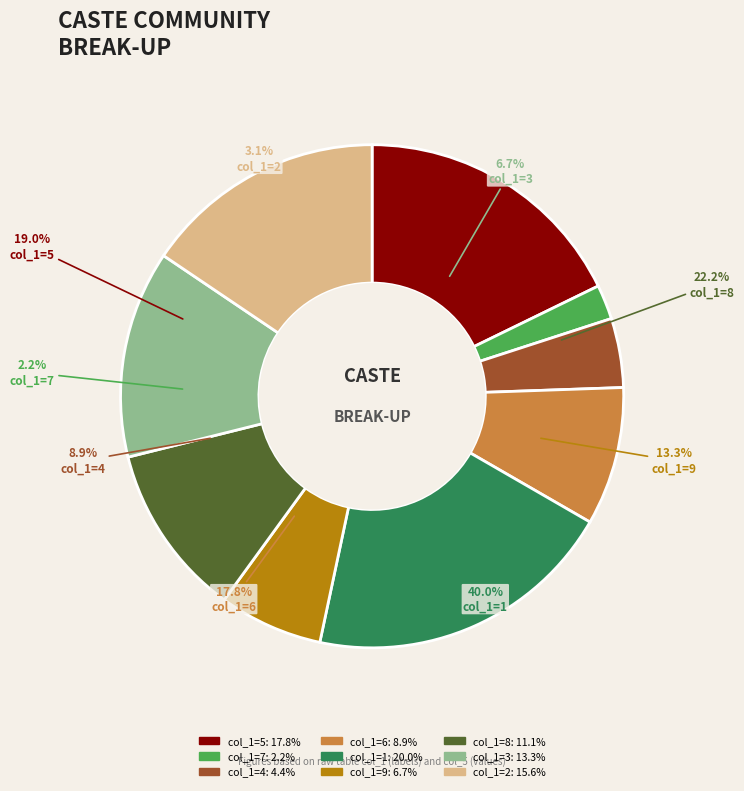

Which slice is the smallest?

7